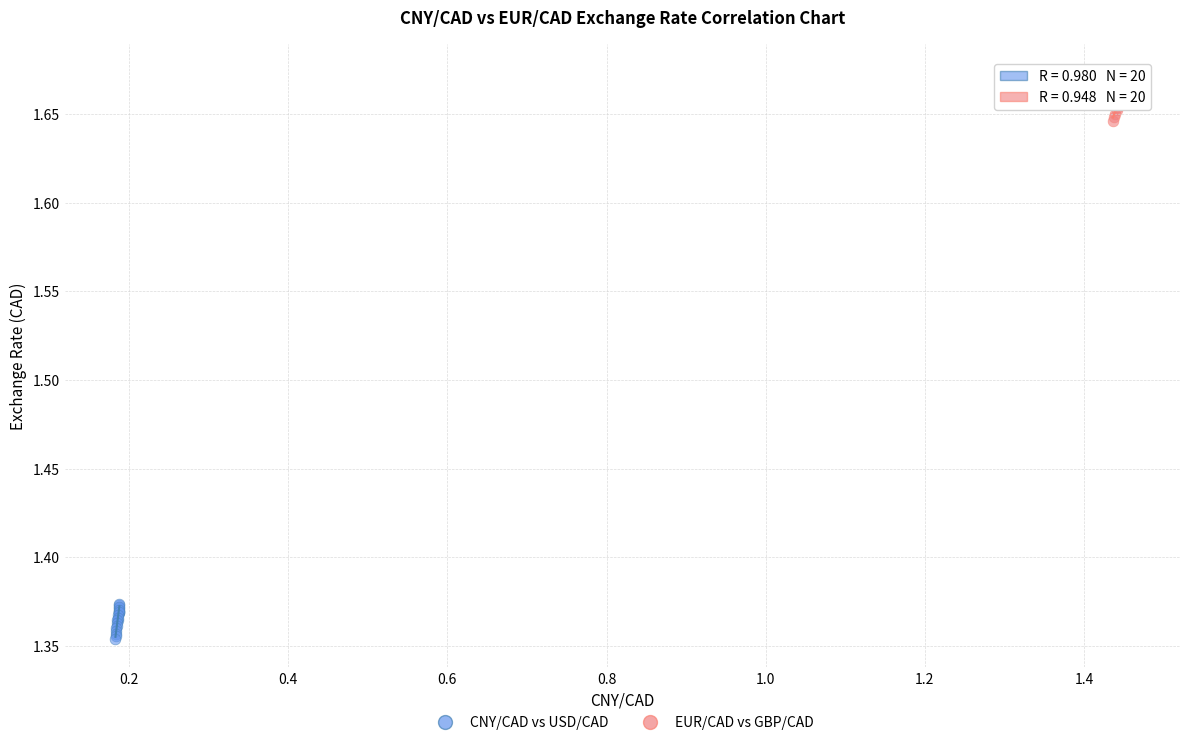

Which series contains the lowest Y value?

CNY/CAD vs USD/CAD